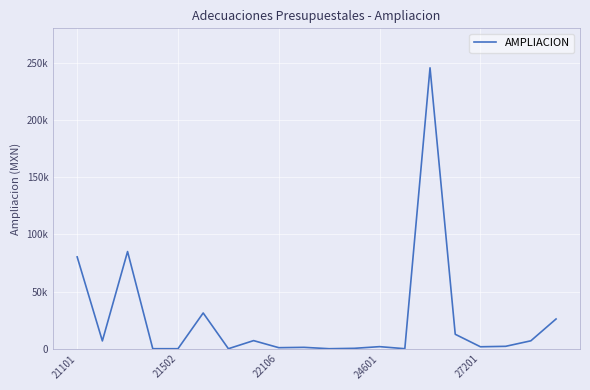

Where does the data first go above 2088?

21101